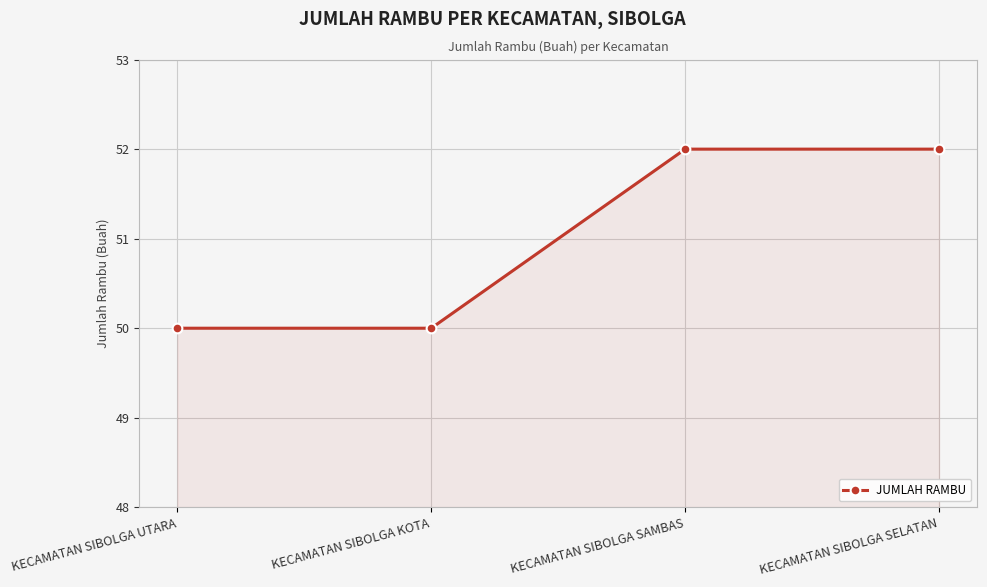

Approximately how many times larger is the value at KECAMATAN SIBOLGA SELATAN compared to KECAMATAN SIBOLGA KOTA?

1.0